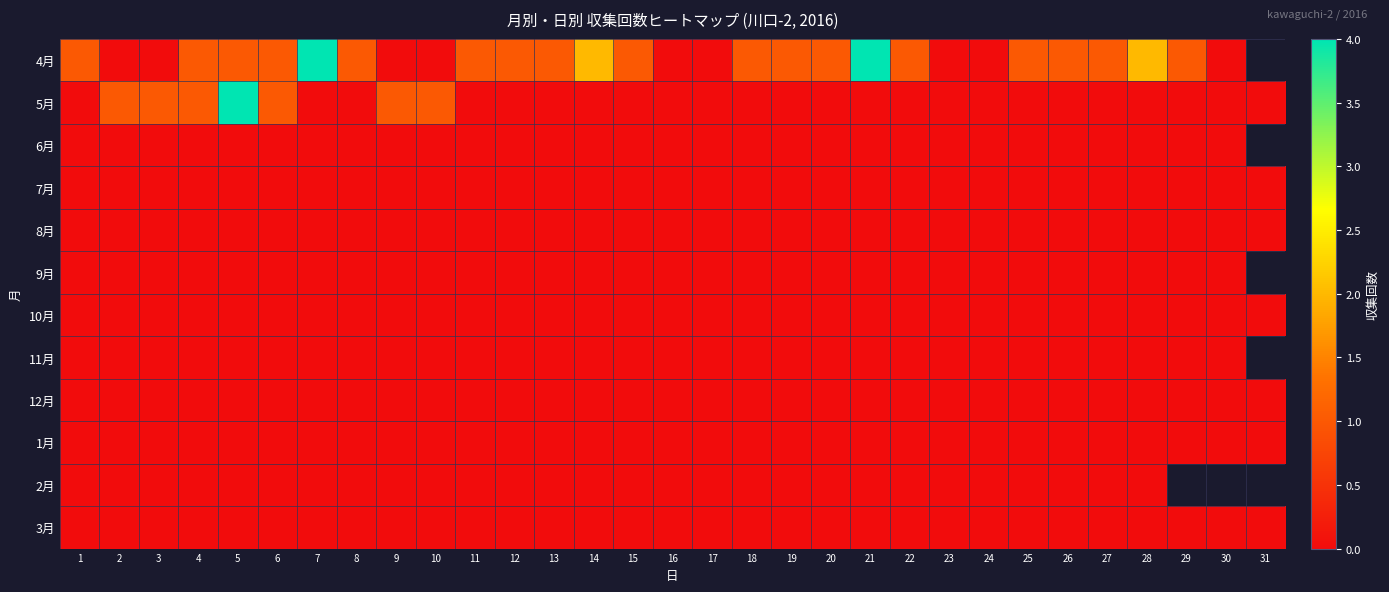

What is the maximum value shown in the chart?

4.0